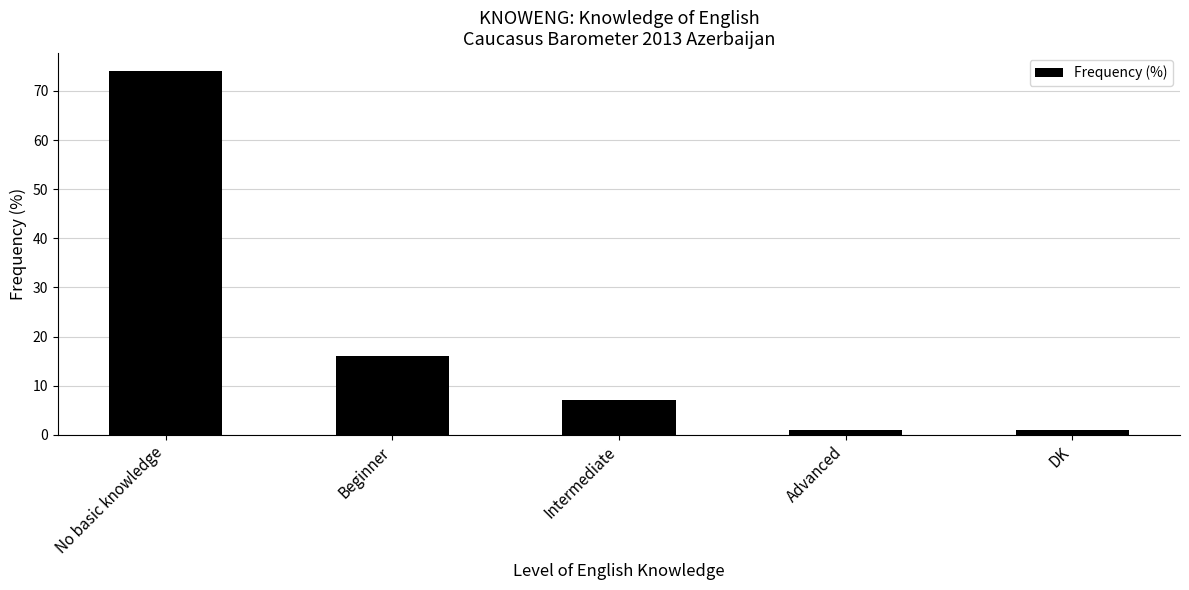

What is the value of the 2nd bar from the left?

16